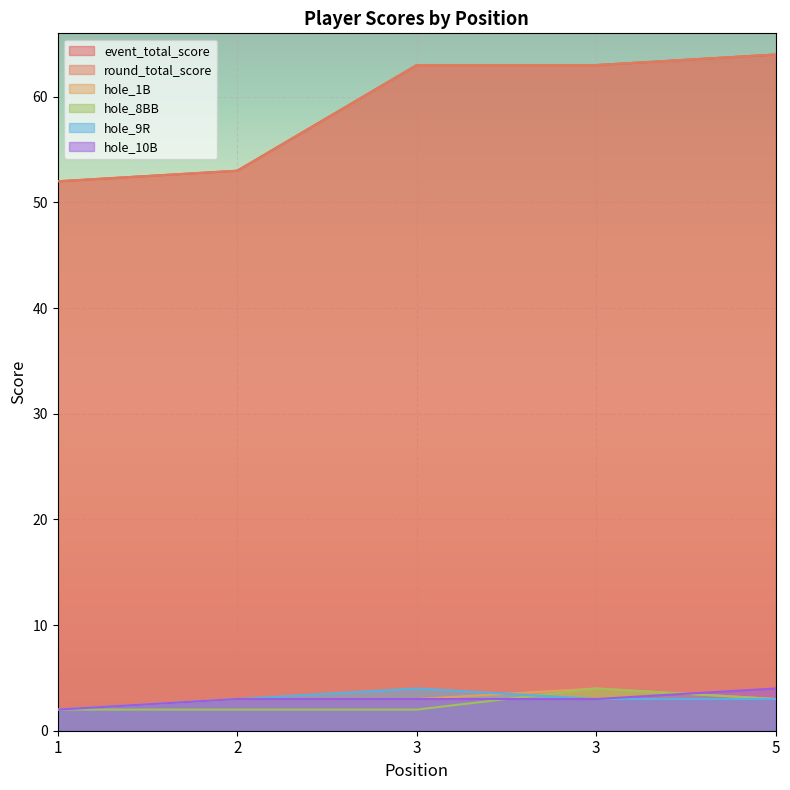

What is the greatest value displayed?

64